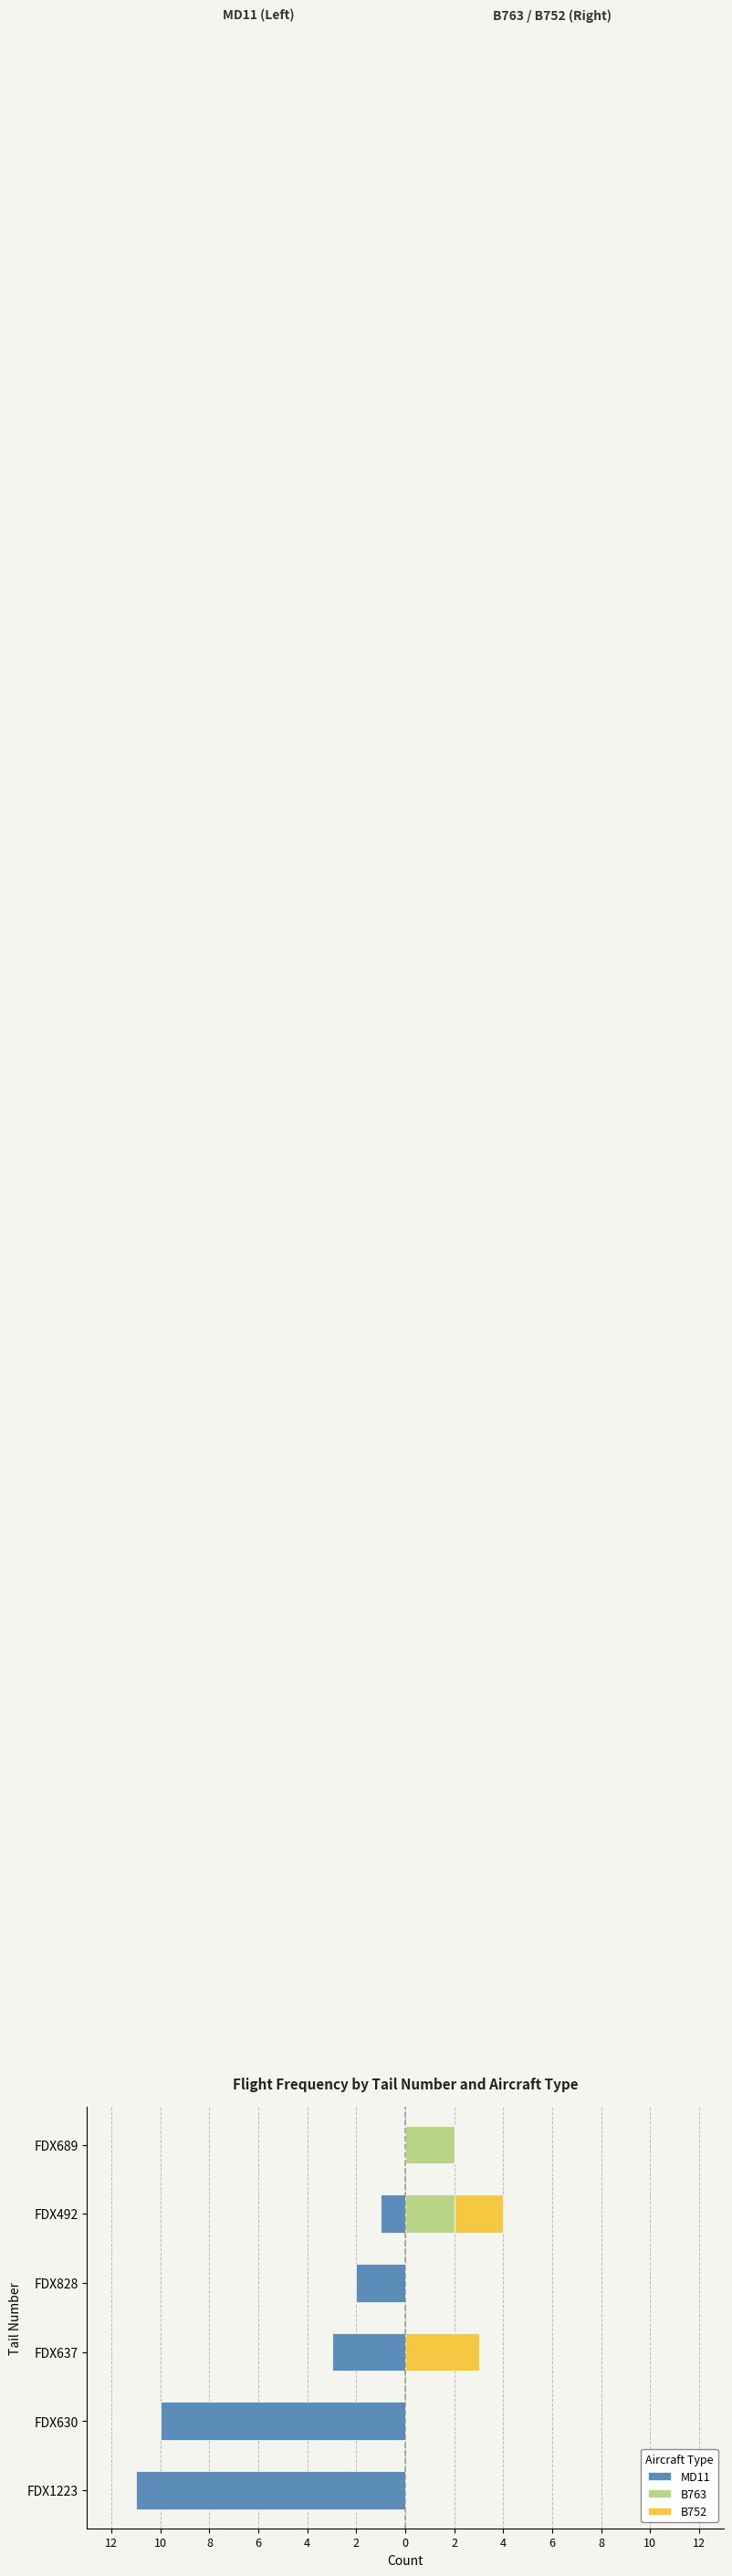

Reading left to right, list all the values displayed in this chart.

MD11: -11	-10	-3	-2	-1	0
B763: 0	0	0	0	2	2
B752: 0	0	3	0	2	0